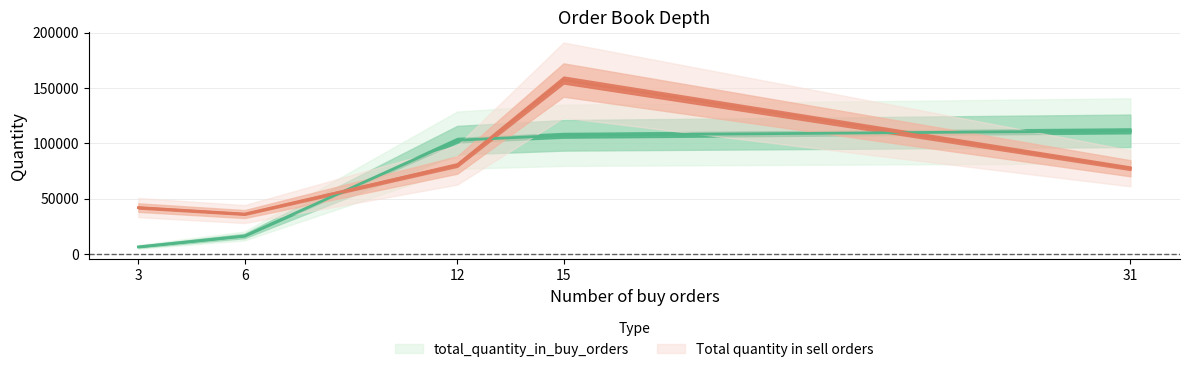

What is the highest value of the total_quantity_in_buy_orders series?

111215